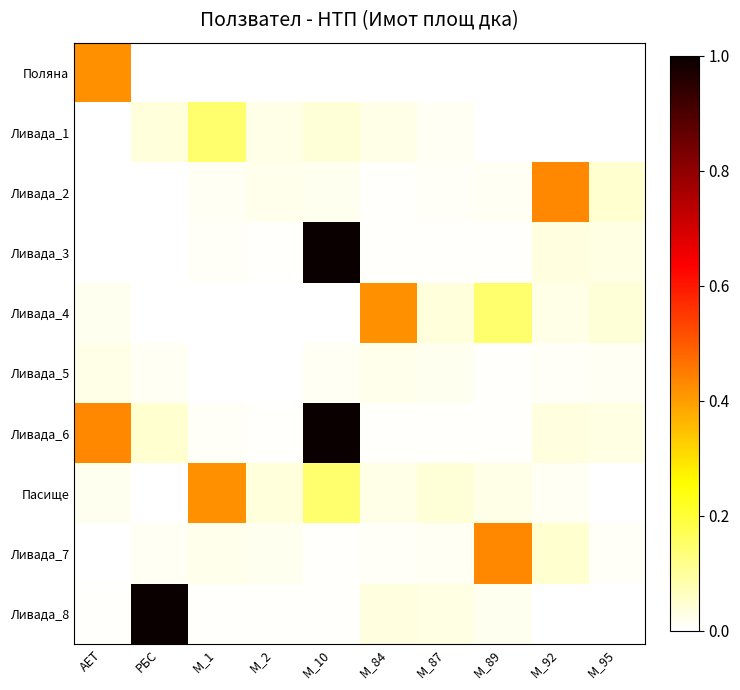

Count the number of categories in the chart.

10